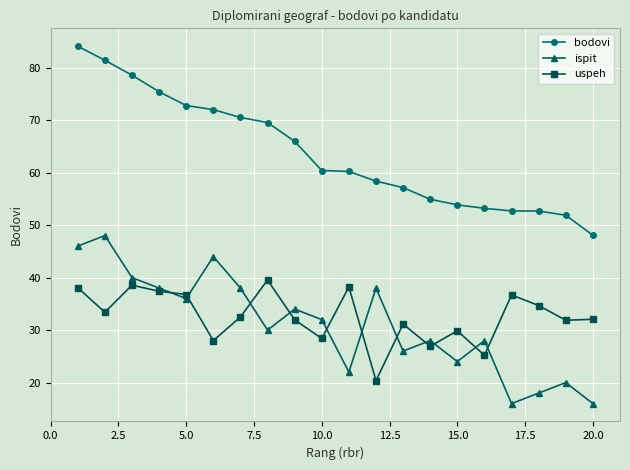

True or false: bodovi and ispit intersect in this chart.

False